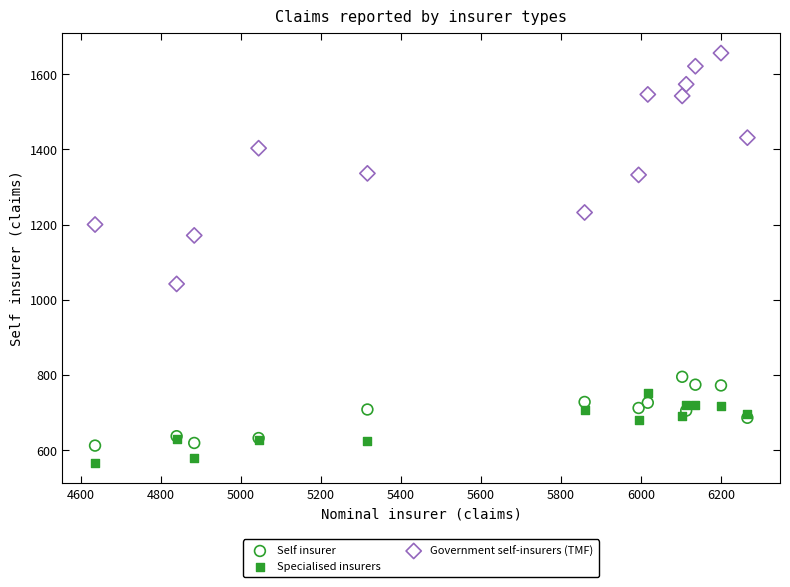

Which series contains the highest Y value?

Government self-insurers (TMF)